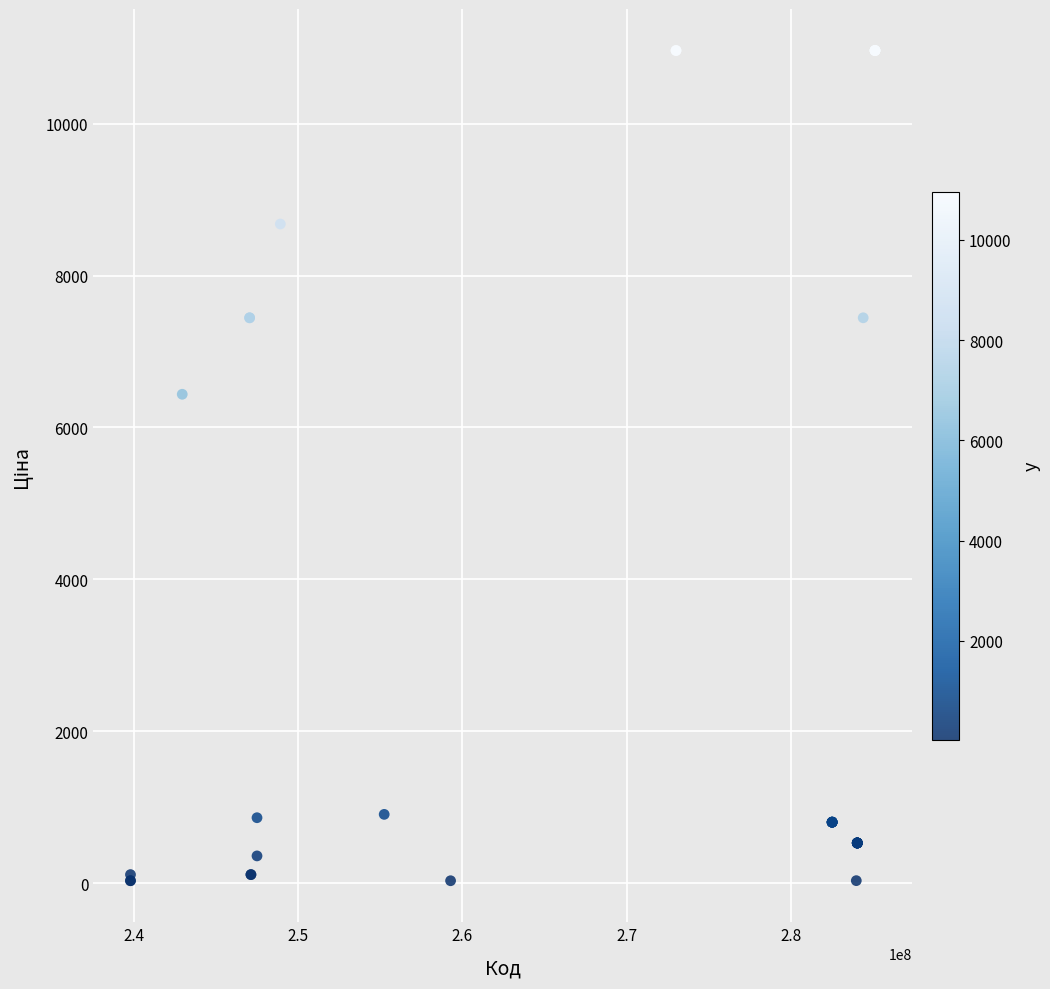

What Y value in the scatter plot is closest to 5497?

6437.4